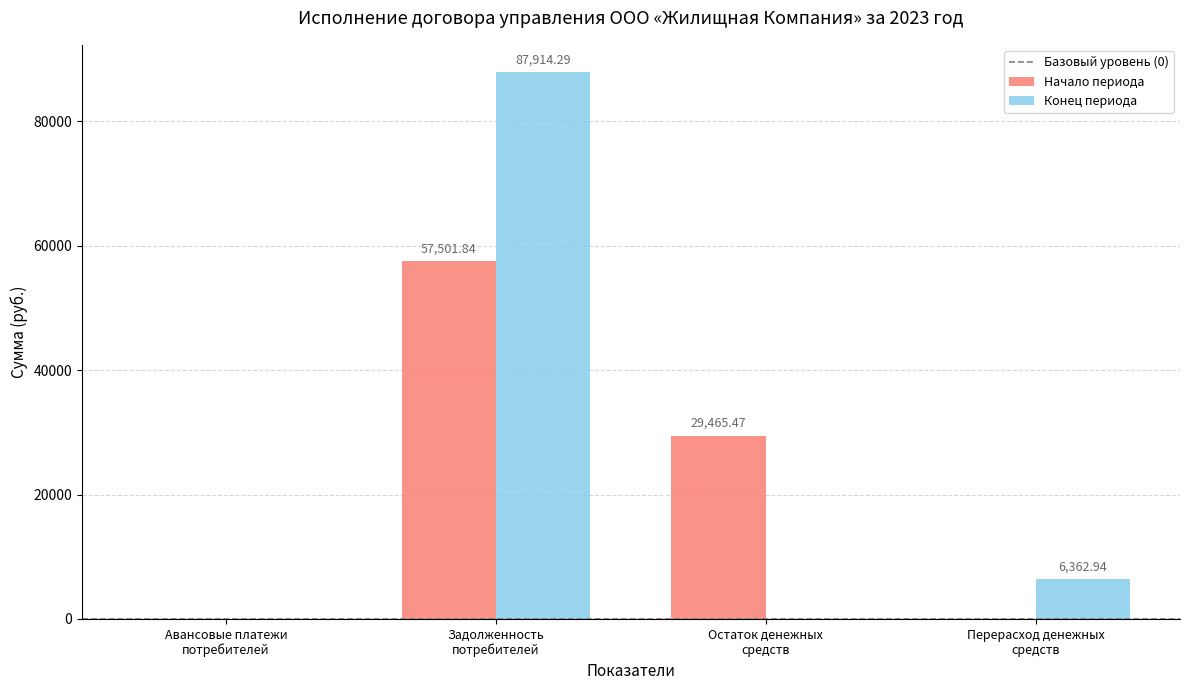

Which series has the largest total across all categories?

Конец периода